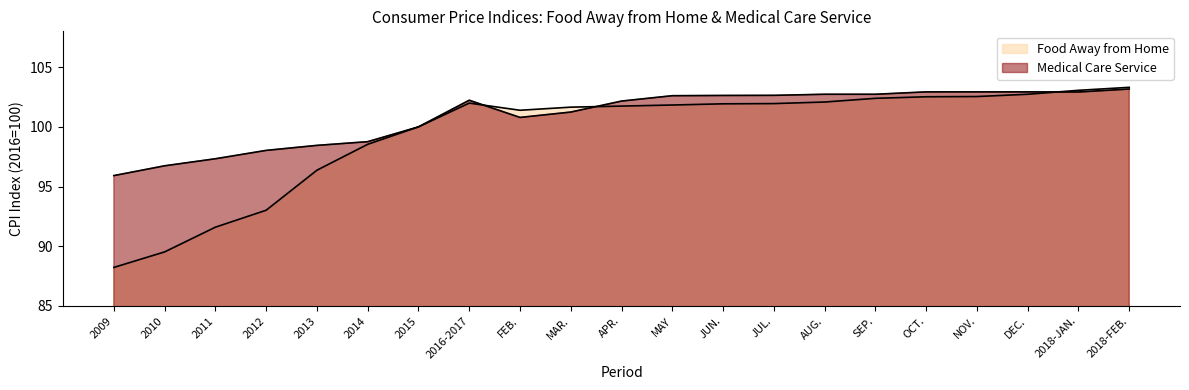

Does the chart have visible grid lines?

No